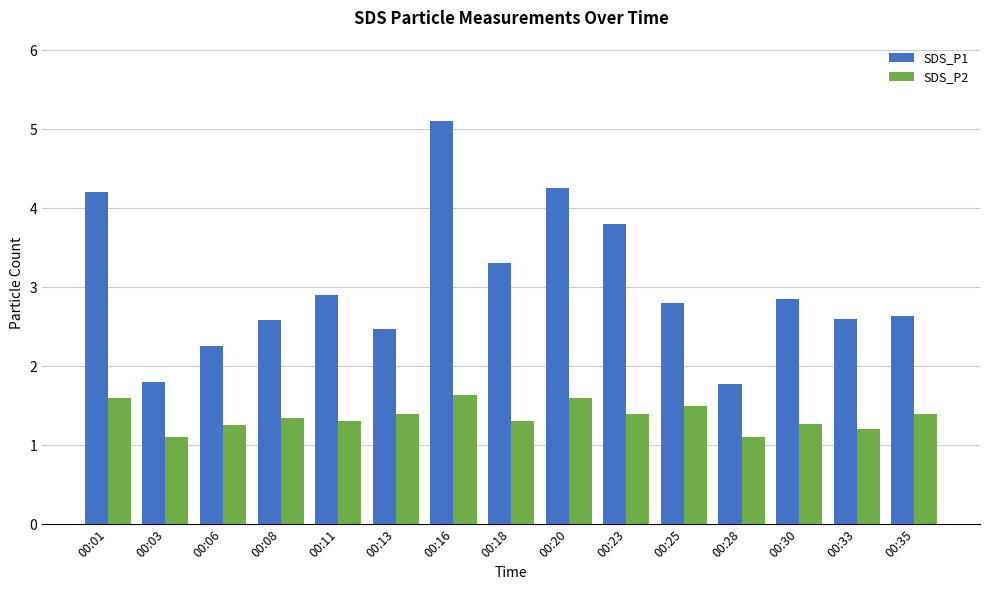

At how many categories does at least one series exceed 3?

5